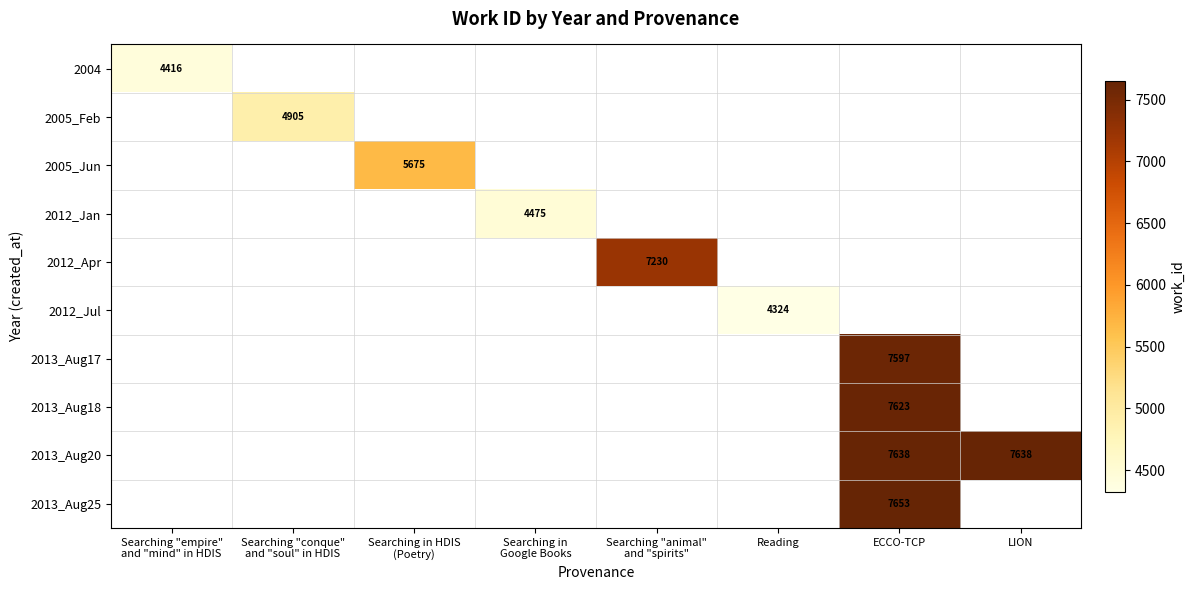

Which series has the largest range (max minus min)?

2004